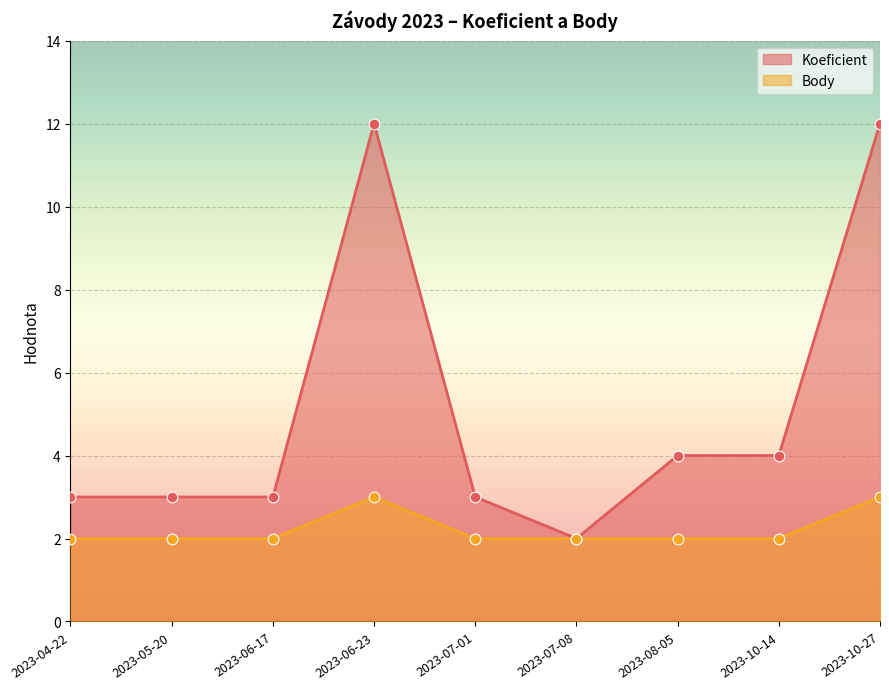

At how many categories does at least one series exceed 11?

2